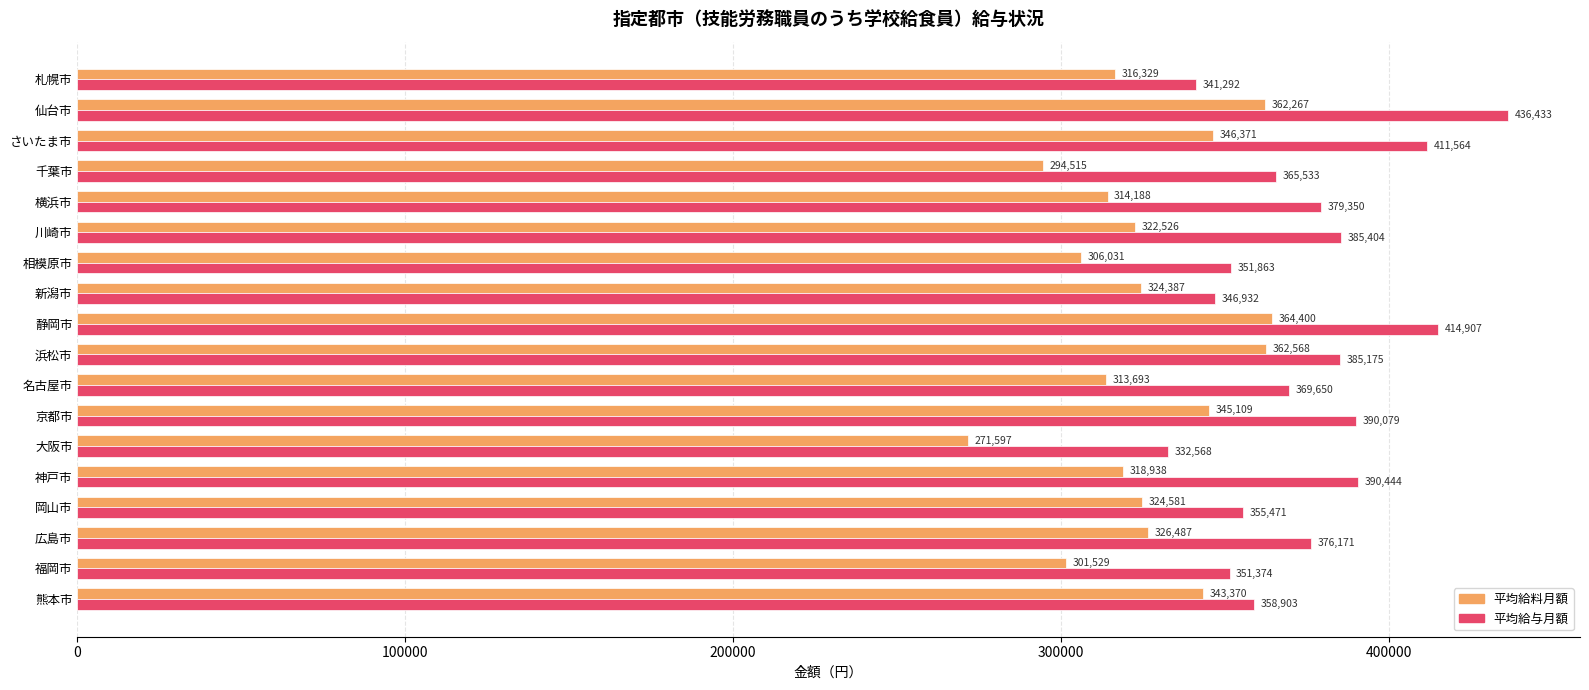

Is it true that 平均給与月額 equals 620586 at 熊本市?

False